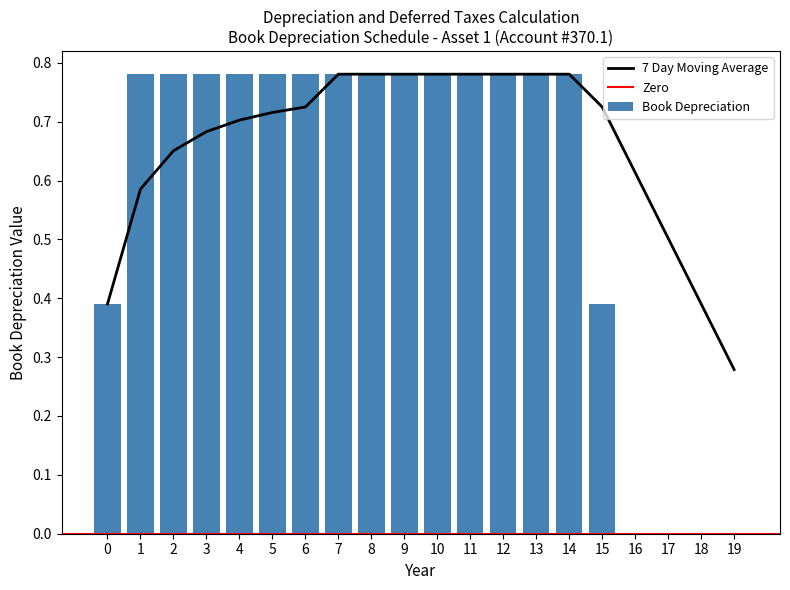

How many values exceed 0?

16